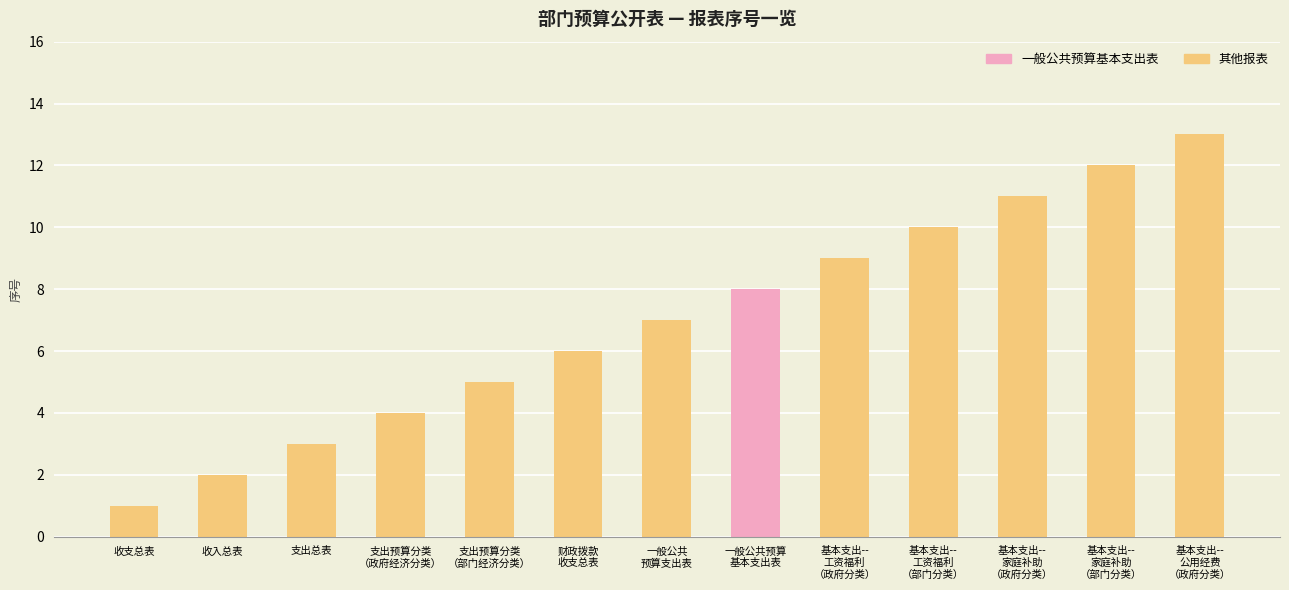

What is the greatest value displayed?

13